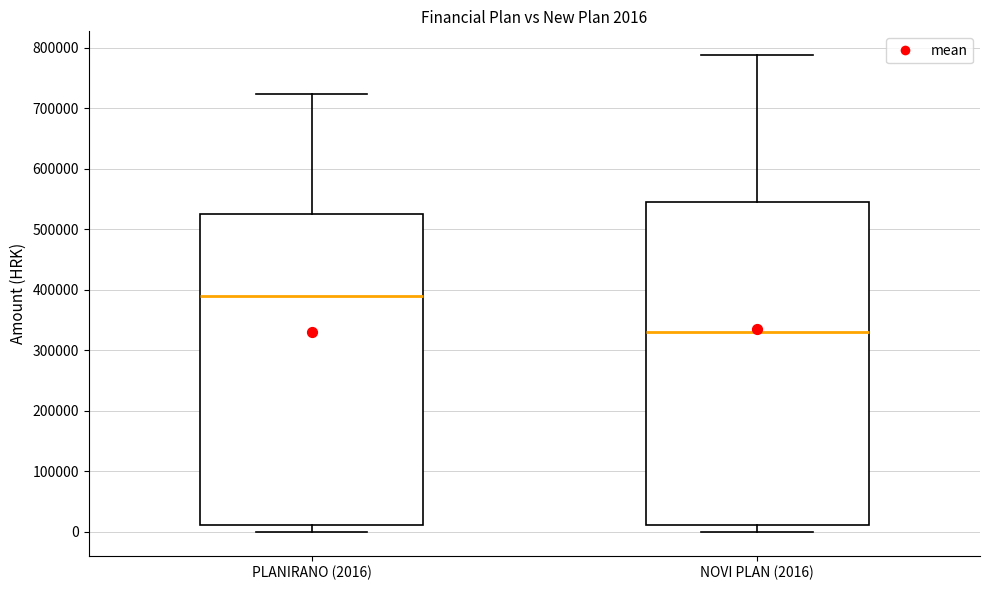

Comparing the boxes themselves (not the whiskers), which one is the tallest?

NOVI PLAN (2016)